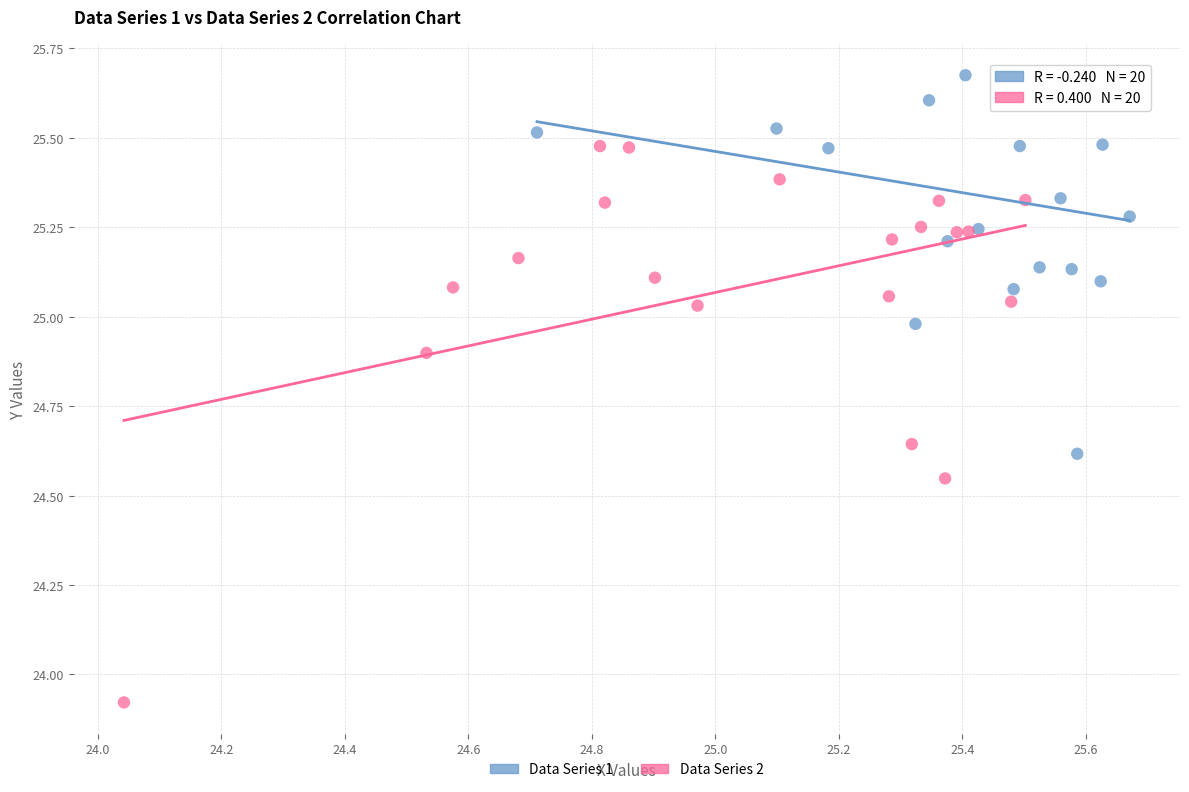

What are all the series names shown in the legend?

Data Series 1, Data Series 2